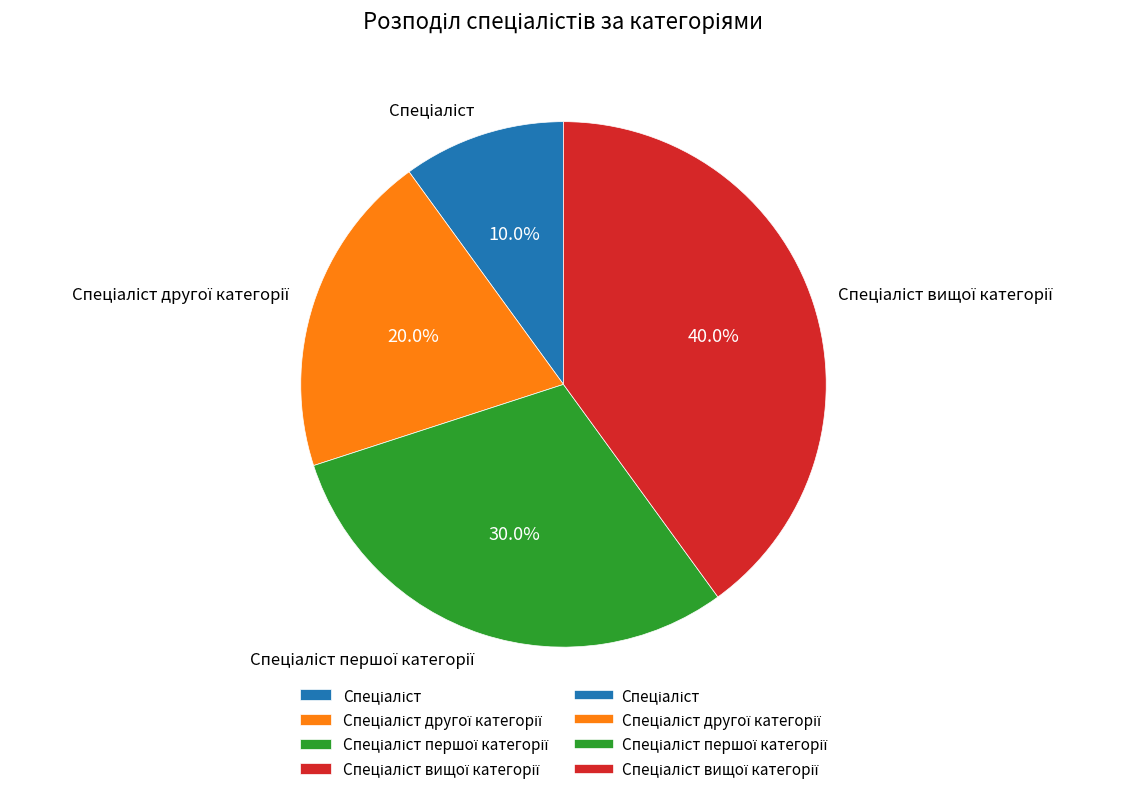

Does any single category account for the majority?

No